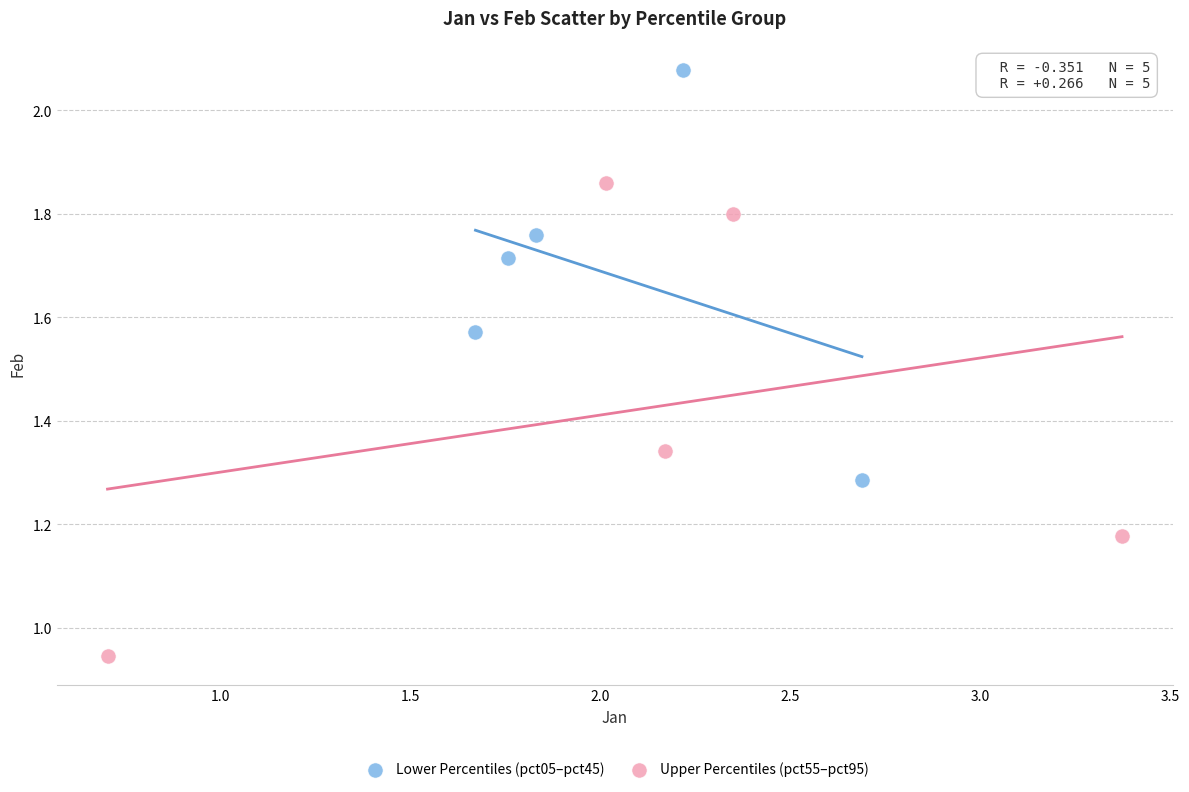

What are all the series names shown in the legend?

Lower Percentiles (pct05–pct45), Upper Percentiles (pct55–pct95)